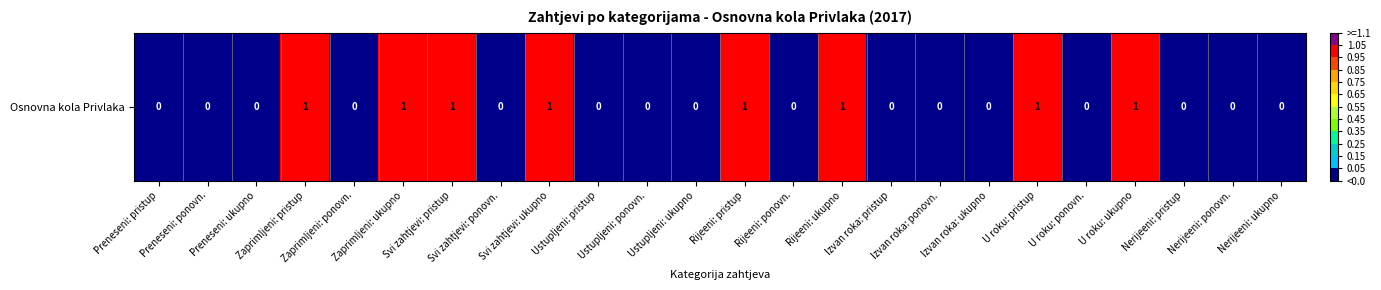

At which category does the chart reach its minimum across all series?

Preneseni: pristup